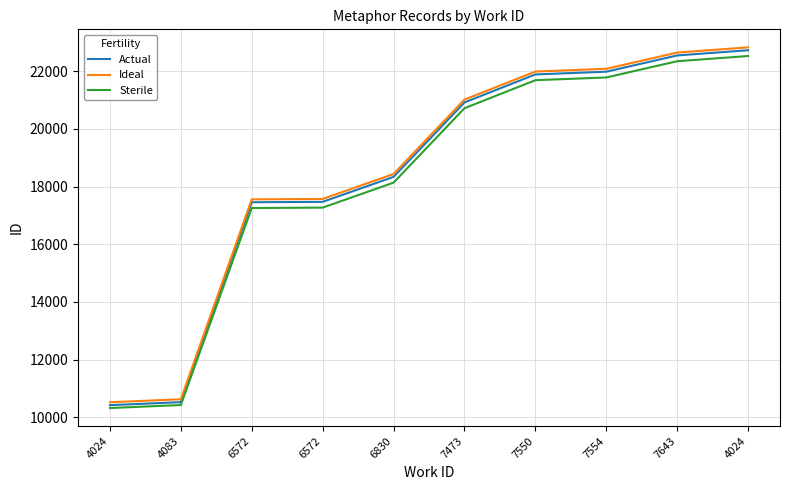

What are all the series names shown in the legend?

Actual, Ideal, Sterile